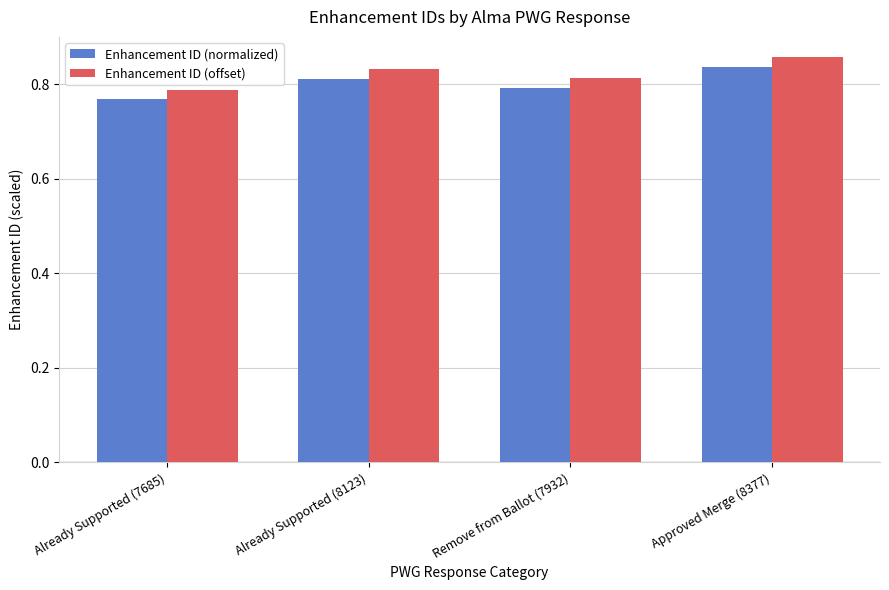

How many groups of bars are there?

4